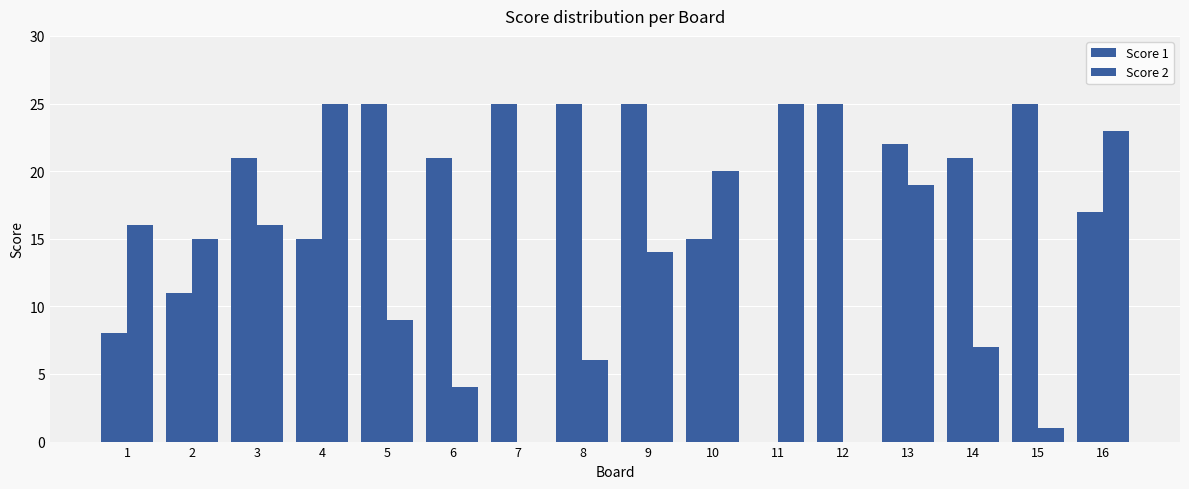

How many groups of bars are there?

16